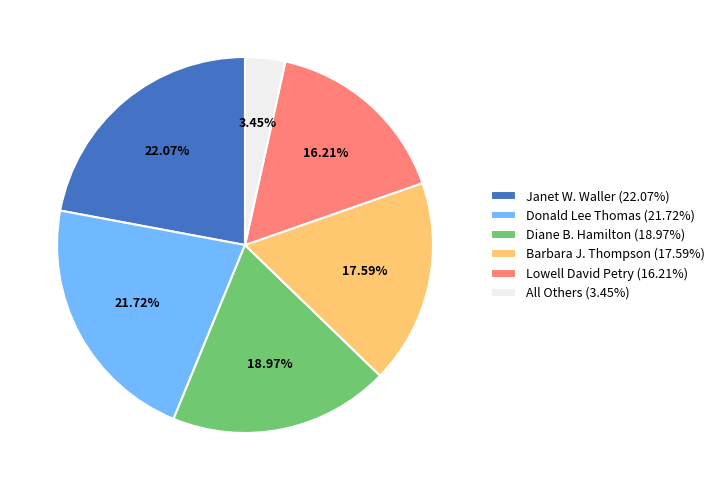

How many slices are in this pie chart?

6